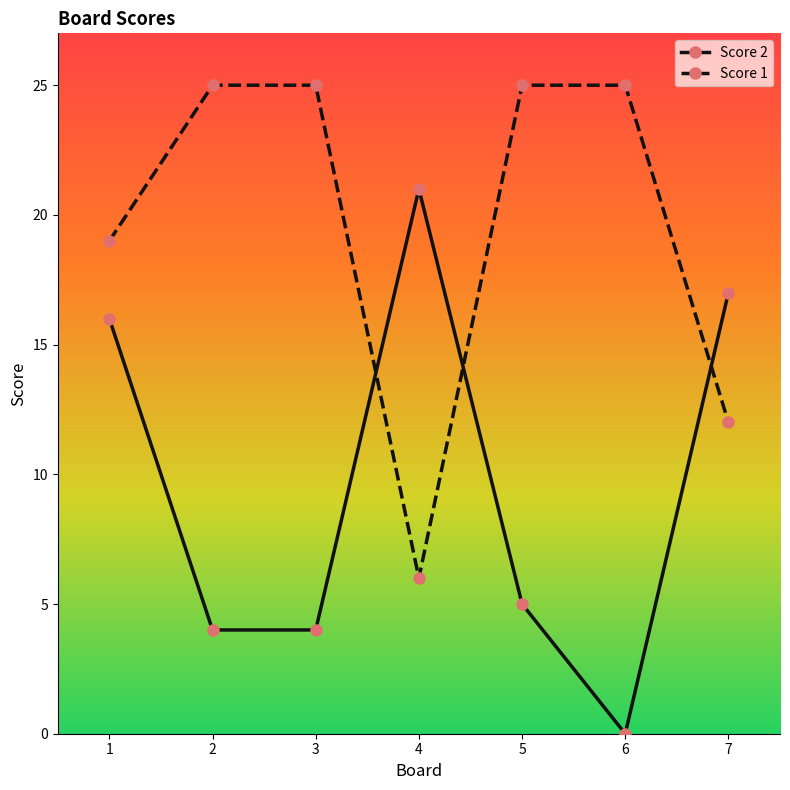

At which category is the sum across all series the highest?

1